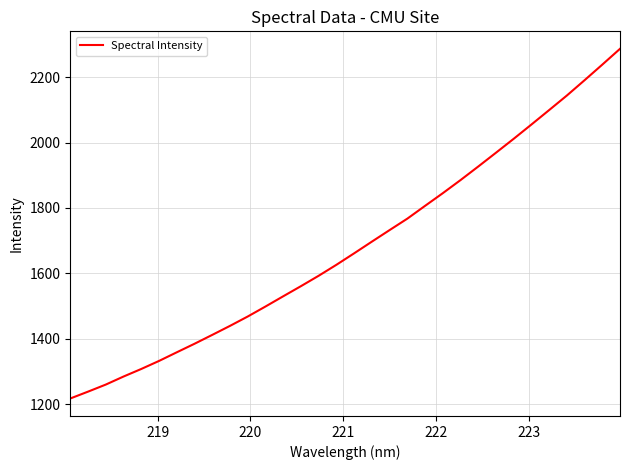

What is the smallest value displayed?

1217.8